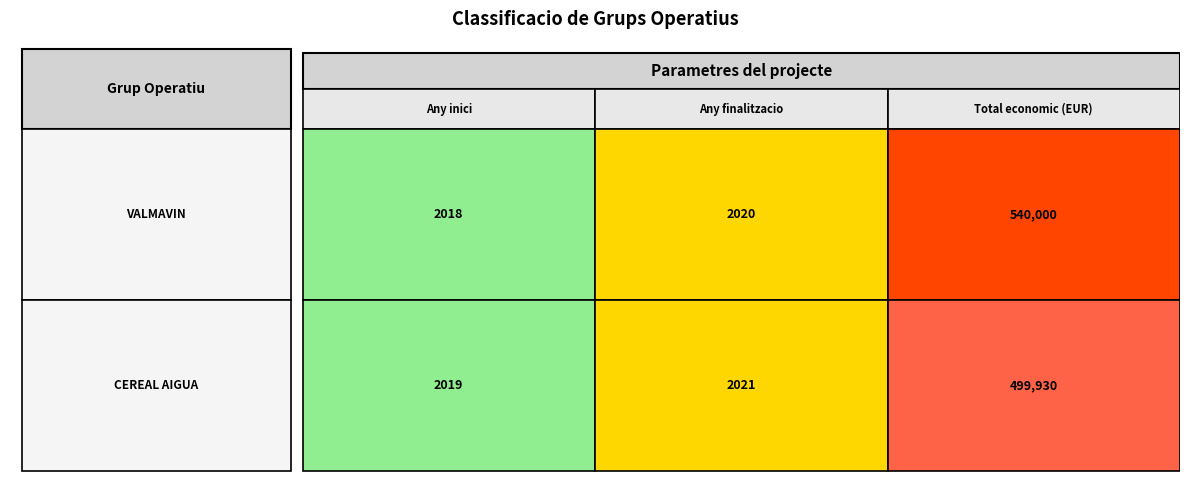

Reading left to right, transcribe all the data shown in this chart.

Grup Operatiu VALMAVIN: Valoritzacio de...: 0=2018	1=2020	2=540000
Grup Operatiu CEREAL AIGUA: Projecte de...: 0=2019	1=2021	2=499930